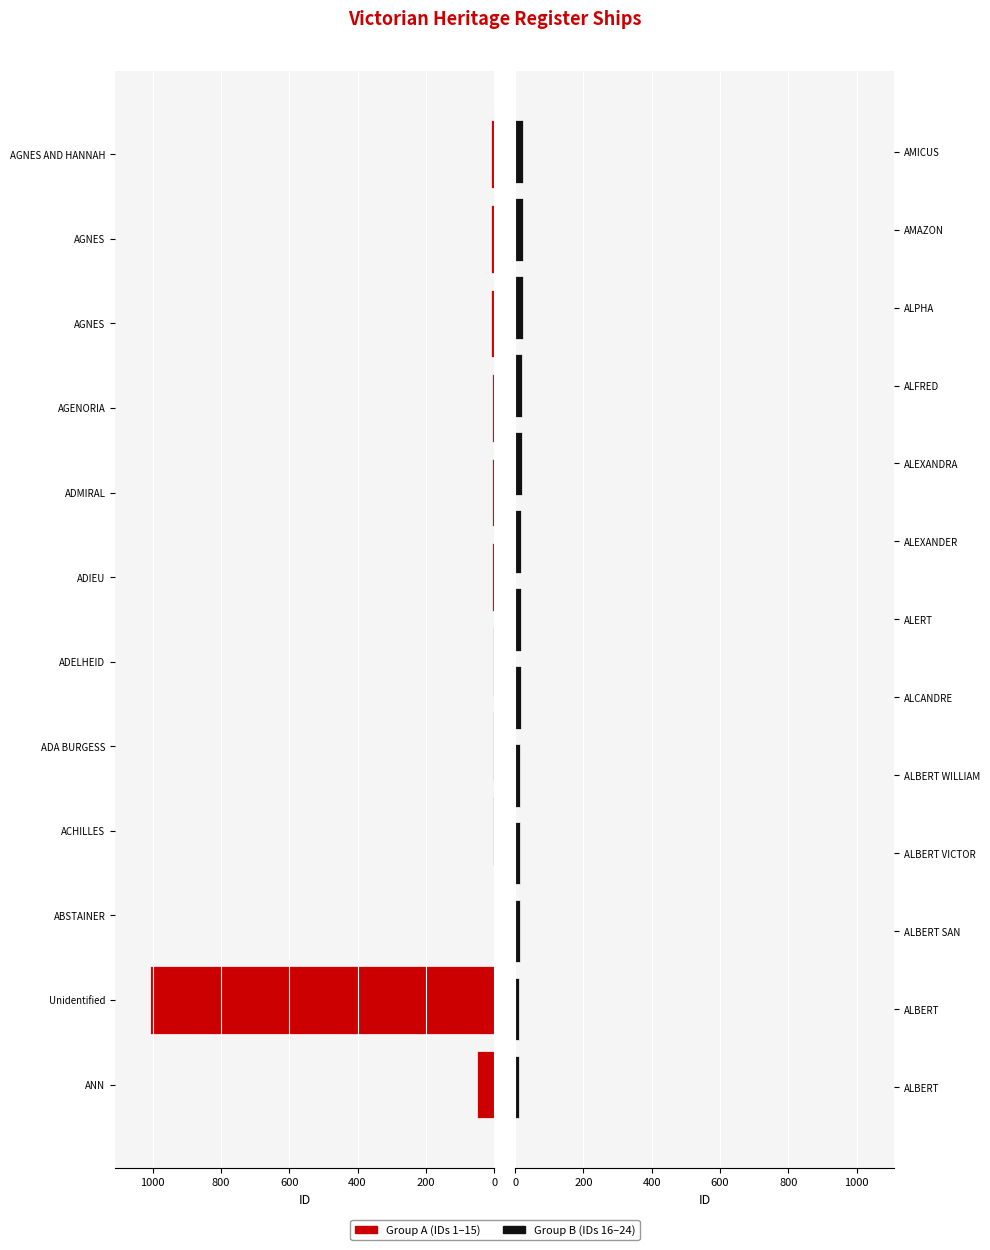

Reading left to right, extract all data points from this chart.

ANN=51	Unidentified=1009	ABSTAINER=1	ACHILLES=2	ADA BURGESS=3	ADELHEID=4	ADIEU=5	ADMIRAL=6	AGENORIA=7	AGNES=8	AGNES=9	AGNES AND HANNAH=10	ALBERT=11	ALBERT=12	ALBERT SAN=13	ALBERT VICTOR=14	ALBERT WILLIAM=15	ALCANDRE=16	ALERT=17	ALEXANDER=18	ALEXANDRA=19	ALFRED=20	ALPHA=22	AMAZON=23	AMICUS=24